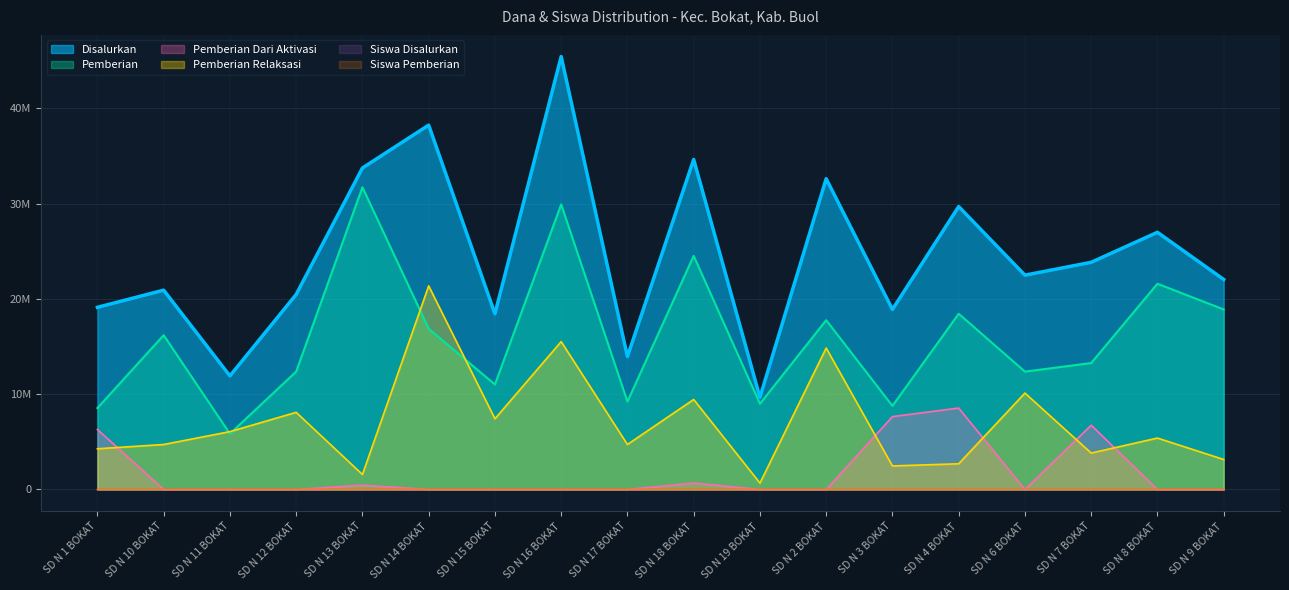

What is the label of the 2nd point from the left?

SD N 10 BOKAT